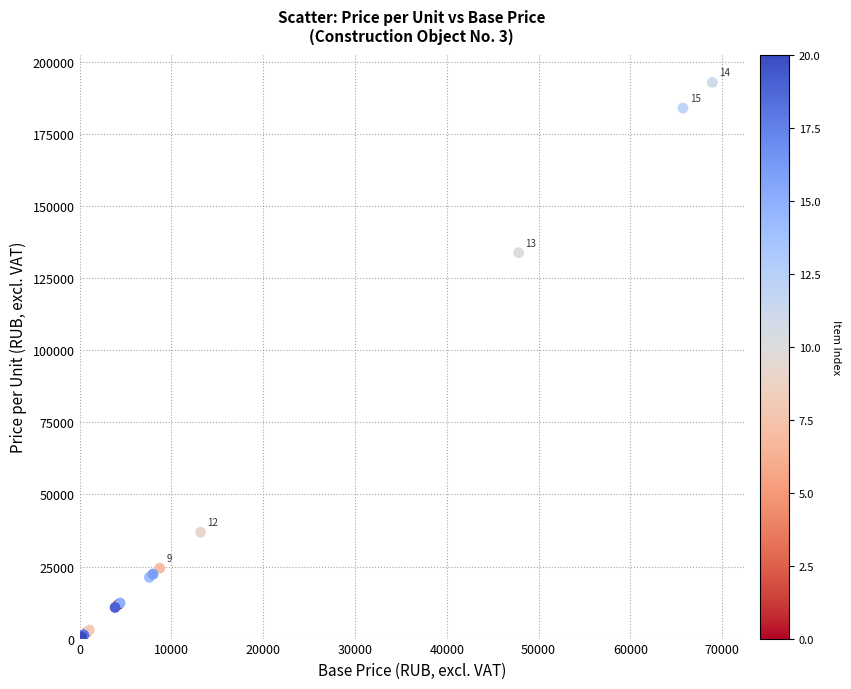

What Y value in the scatter plot is closest to 96639?

133902.3